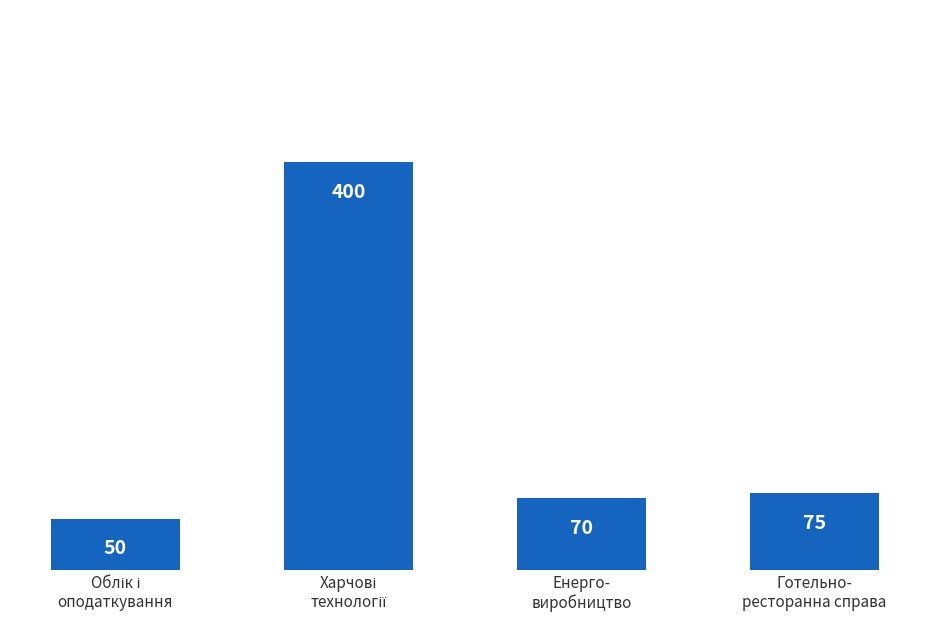

What is the difference between the maximum and minimum values?

350